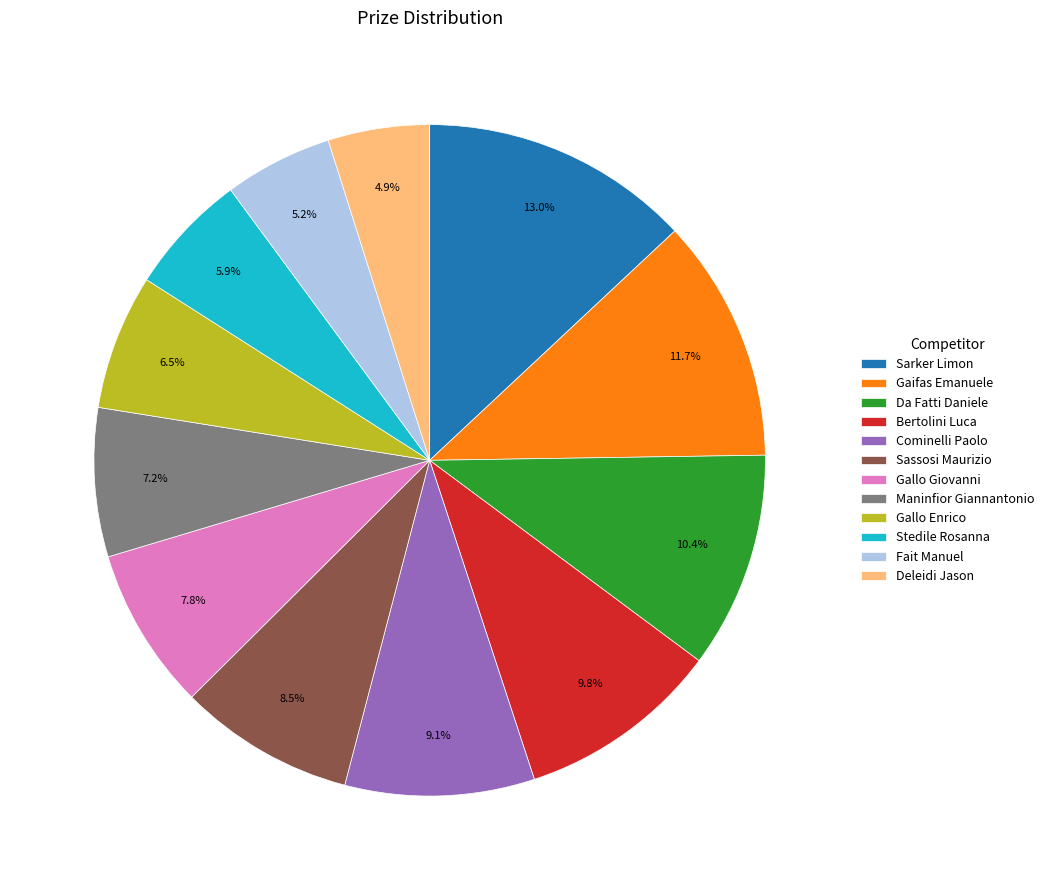

Is Gallo Giovanni the majority of the pie?

No